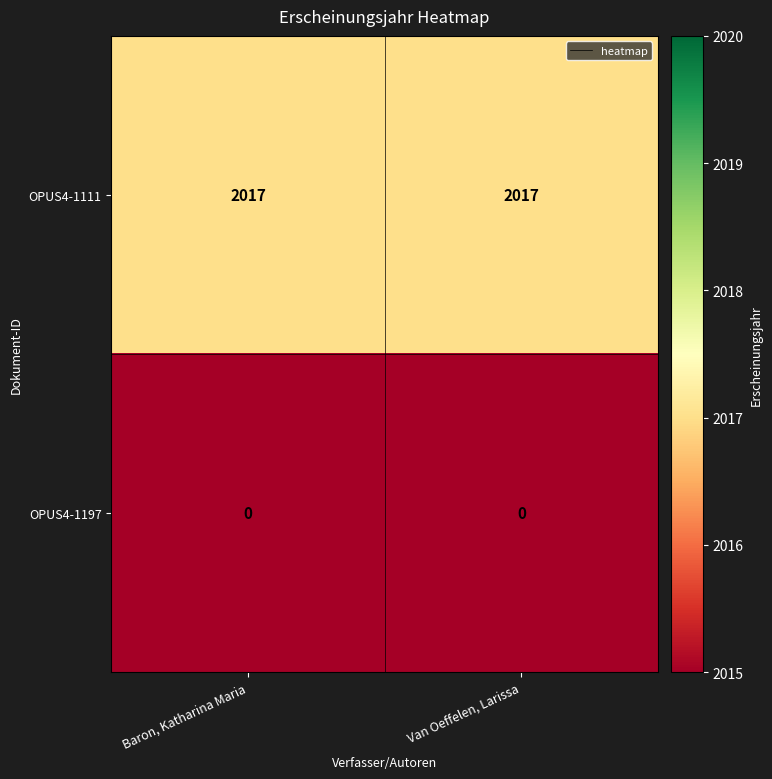

Reading left to right, extract all data points from this chart.

OPUS4-1111: Baron, Katharina Maria=2017	Van Oeffelen, Larissa=2017
OPUS4-1197: Baron, Katharina Maria=0	Van Oeffelen, Larissa=0